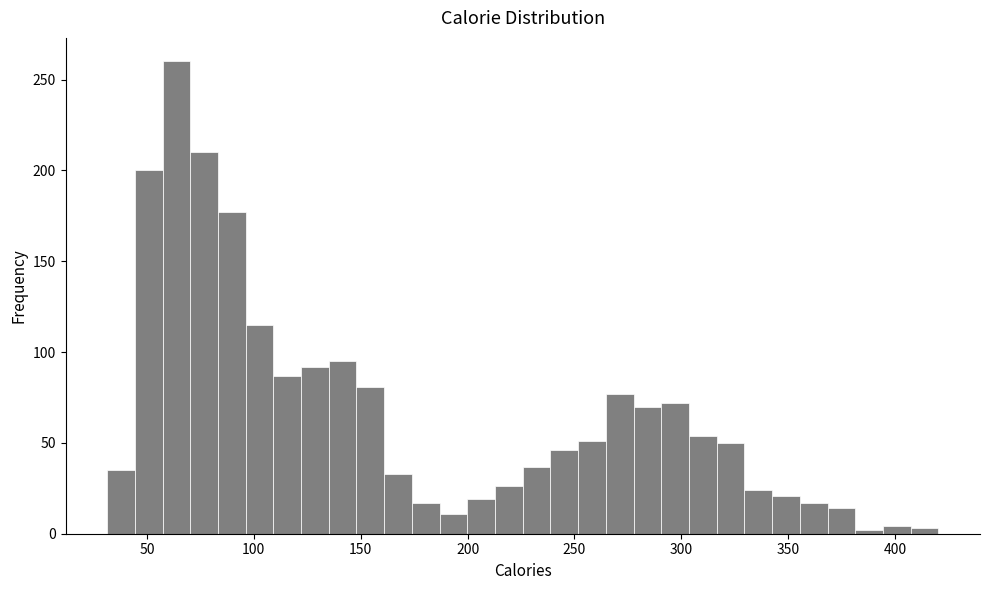

Around what value on the x-axis is the tallest bar? Give the approximate position of its centre, as read against the axis.

65